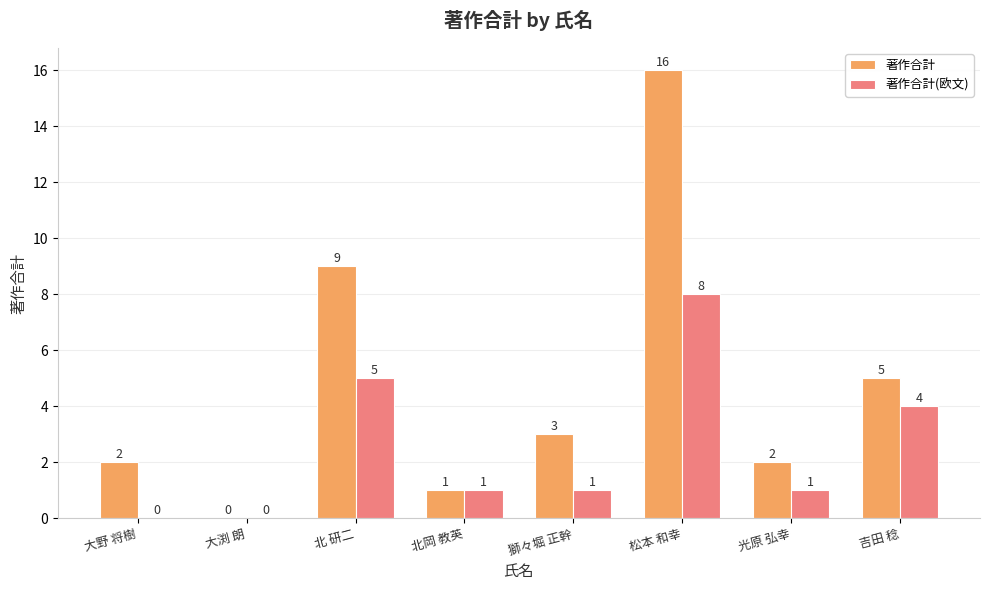

What is the sum of the 著作合計 values at 大渕 朗 and 北 研二?

9